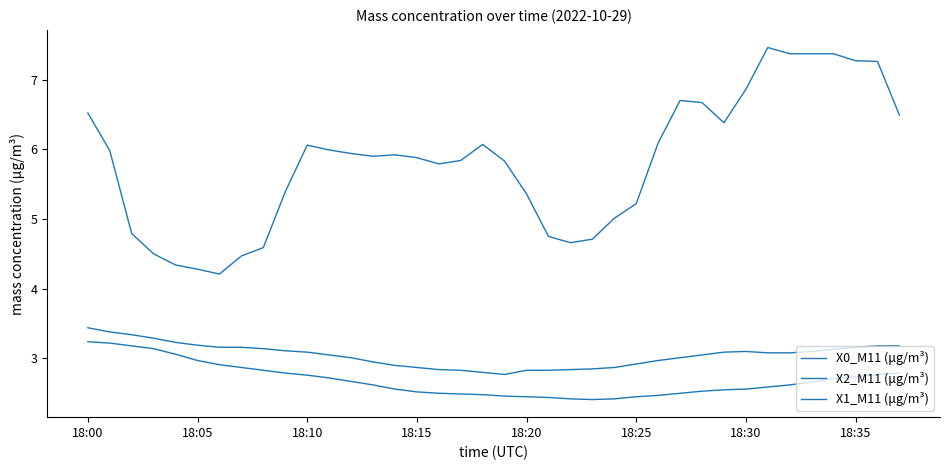

Does the chart have visible grid lines?

No